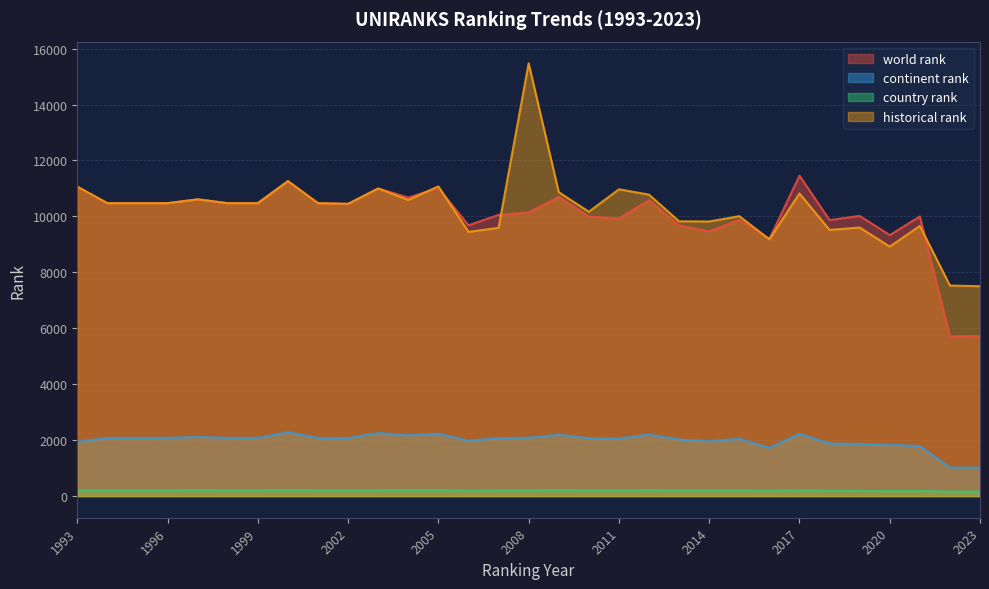

Is it true that country rank equals 206 at 1996?

True